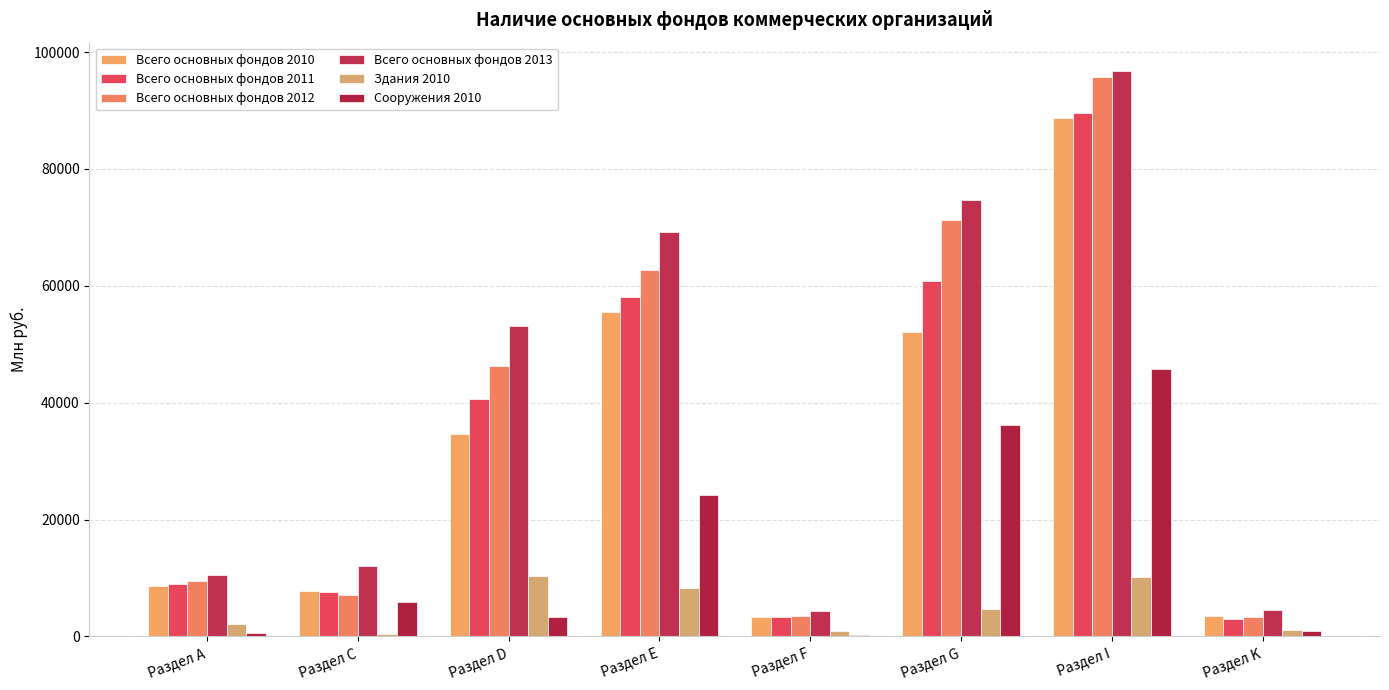

What are all the series names shown in the legend?

Всего основных фондов 2010, Всего основных фондов 2011, Всего основных фондов 2012, Всего основных фондов 2013, Здания 2010, Сооружения 2010